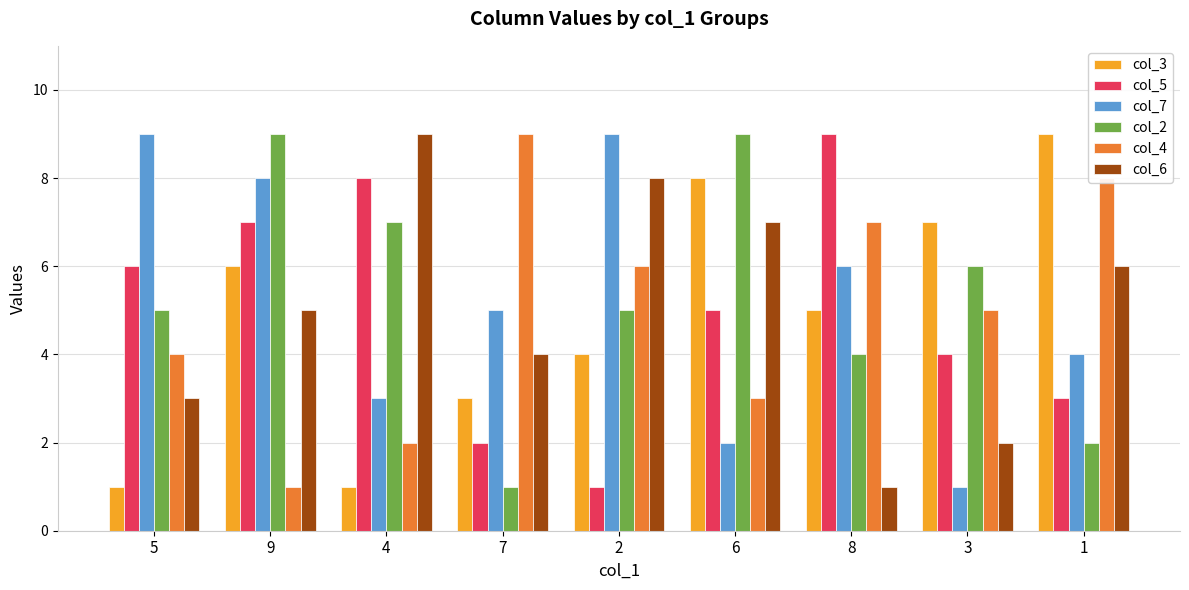

Are the bars grouped side by side (vs. stacked)?

Yes